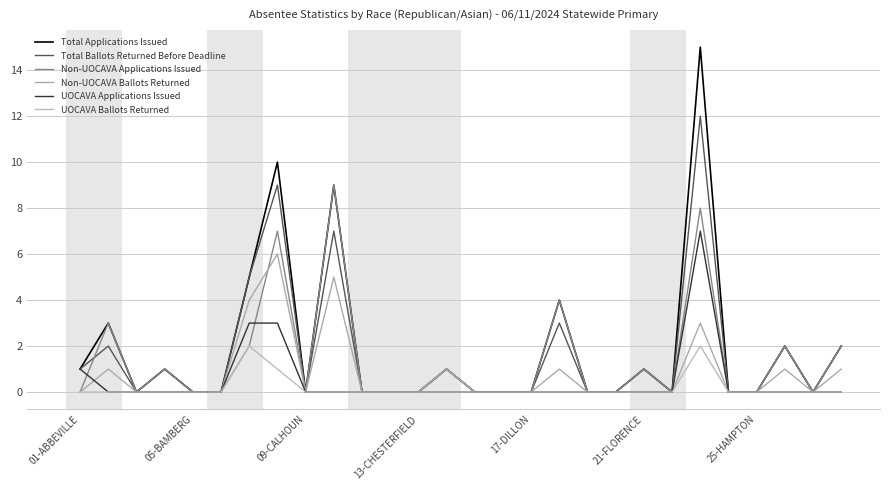

Is this an area chart (filled region under the line)?

No